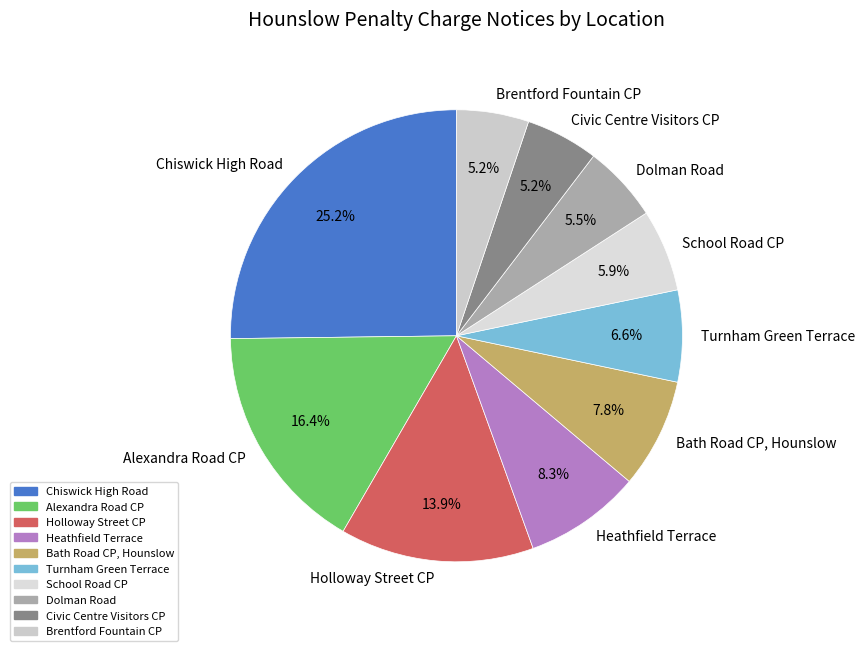

To the nearest percent, what percentage of the pie is Brentford Fountain CP?

5%